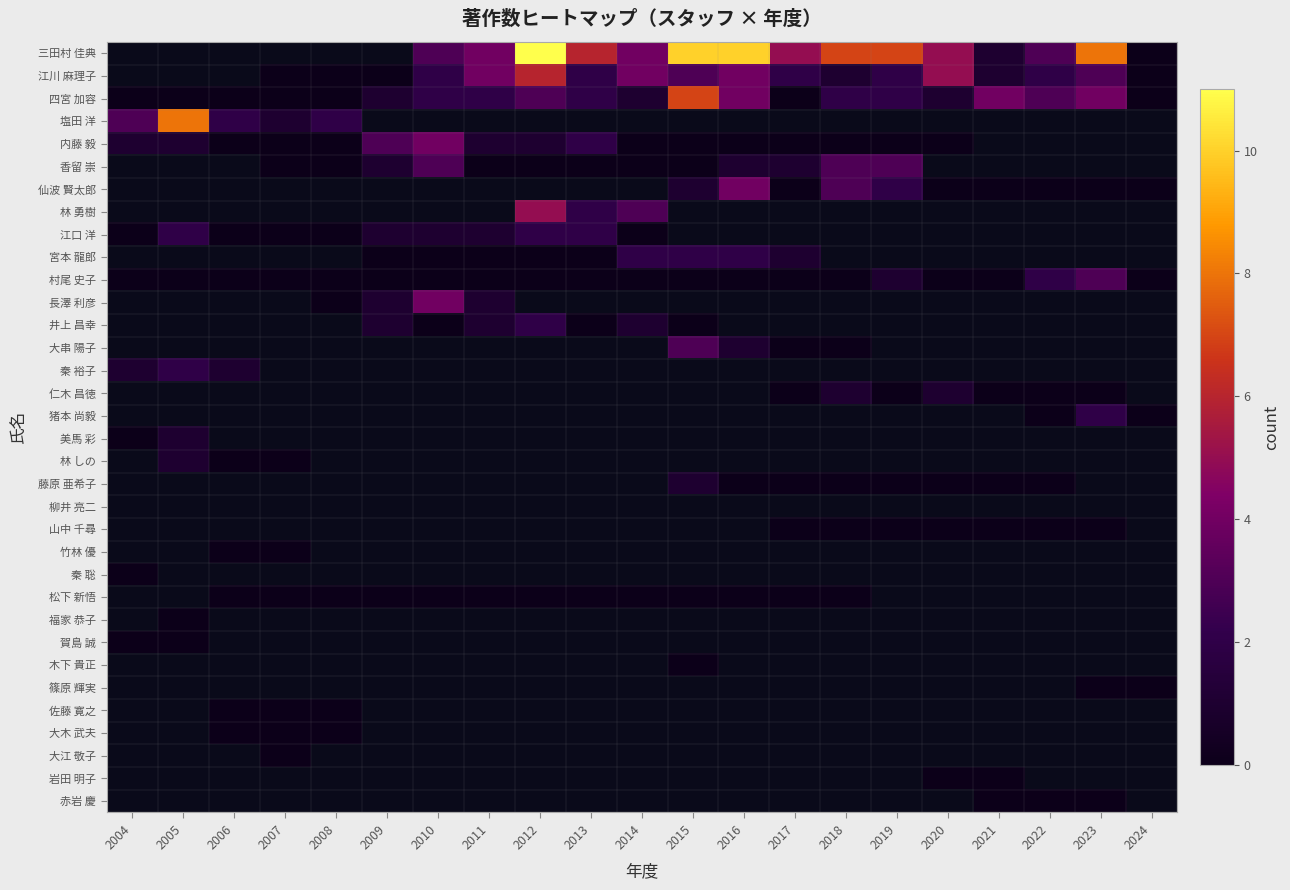

At 2023, list the series in order from largest to smallest.

三田村 佳典, 四宮 加容, 江川 麻理子, 塩田 洋, 内藤 毅, 香留 崇, 仙波 賢太郎, 林 勇樹, 江口 洋, 宮本 龍郎, 村尾 史子, 長澤 利彦, 井上 昌幸, 大串 陽子, 秦 裕子, 猪本 尚毅, 仁木 昌徳, 美馬 彩, 林 しの, 藤原 亜希子, 柳井 亮二, 山中 千尋, 竹林 優, 秦 聡, 松下 新悟, 福家 恭子, 賀島 誠, 木下 貴正, 篠原 輝実, 佐藤 寛之, 大木 武夫, 大江 敬子, 岩田 明子, 赤岩 慶